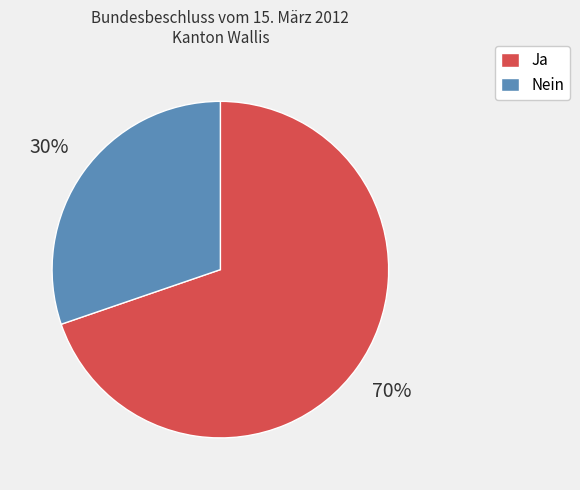

The Ja slice represents 77% of the pie. True or false?

False